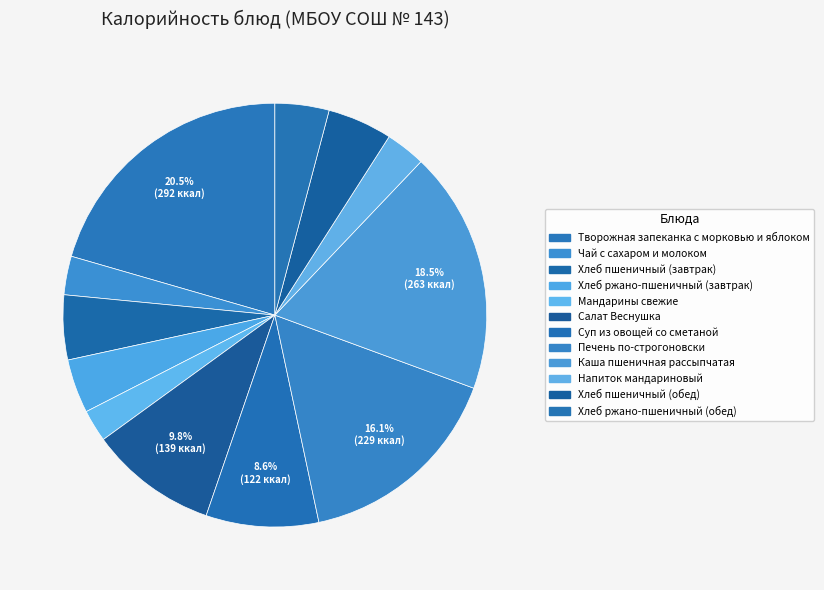

How many segments does this pie chart have?

12